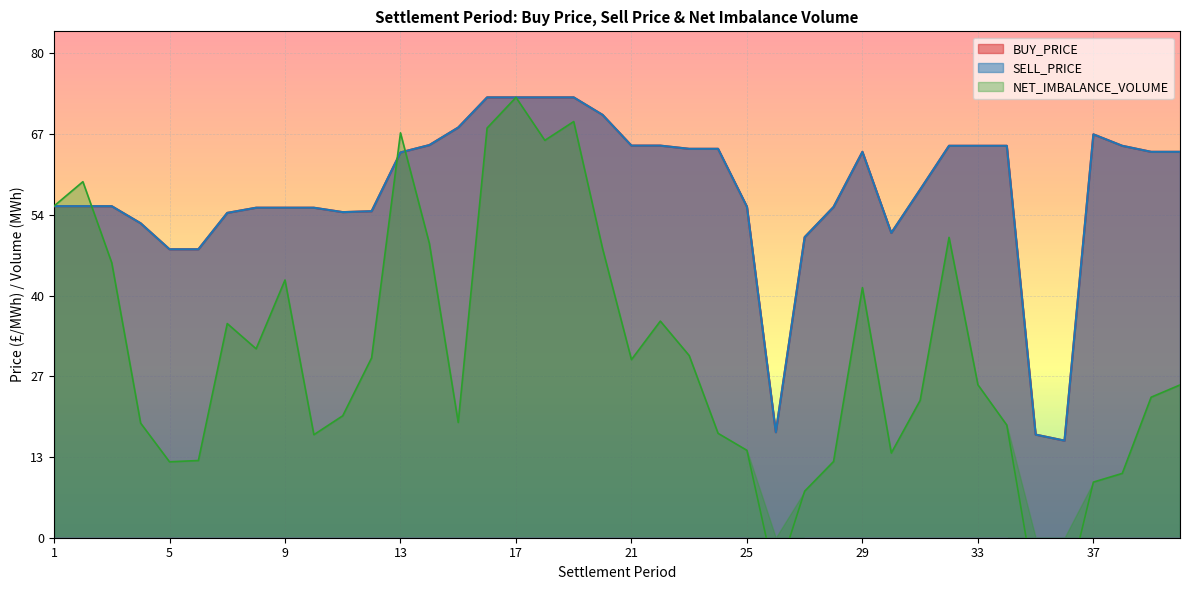

The NET_IMBALANCE_VOLUME series shows -4.0 at 26. True or false?

False